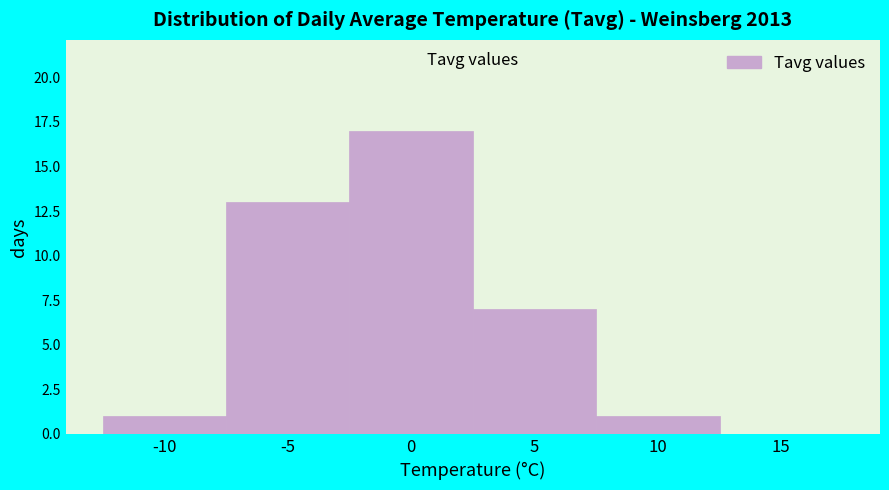

Reading left to right, list all the values displayed in this chart.

-10=1	-5=13	0=17	5=7	10=1	15=0